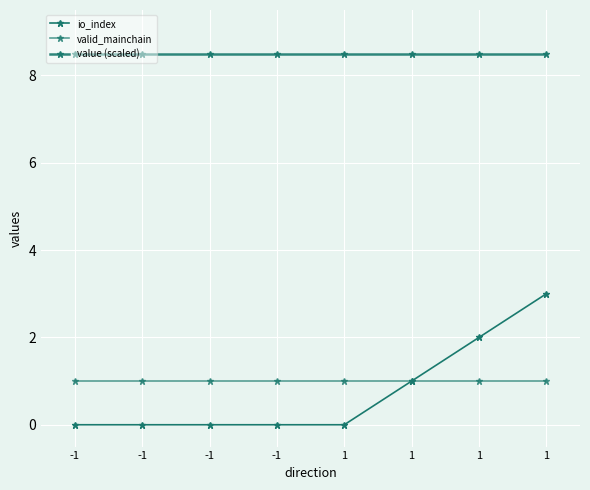

How many series are shown in this chart?

3